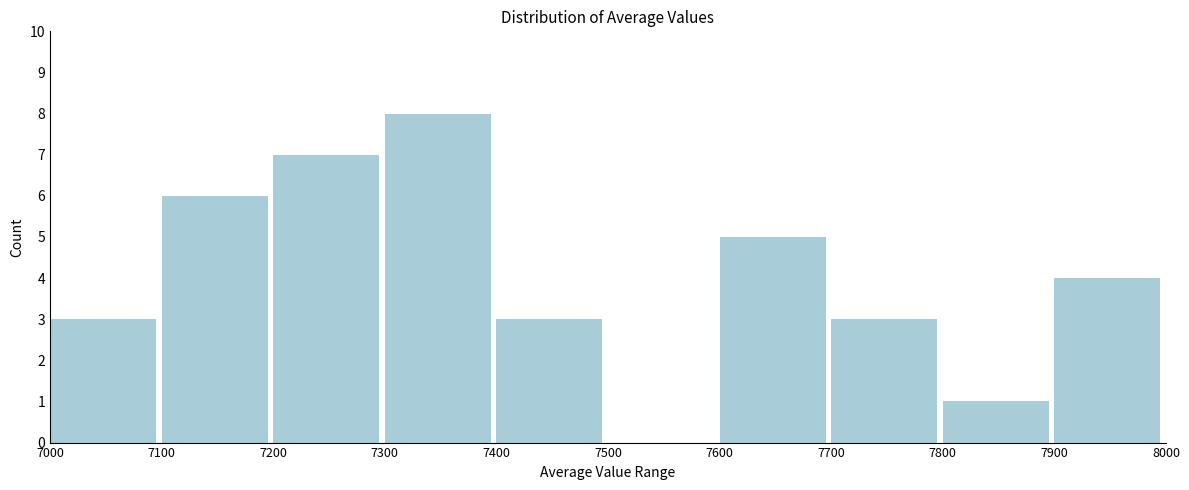

Reading right to left, list all the values displayed in this chart.

7900=4	7800=1	7700=3	7600=5	7500=0	7400=3	7300=8	7200=7	7100=6	7000=3